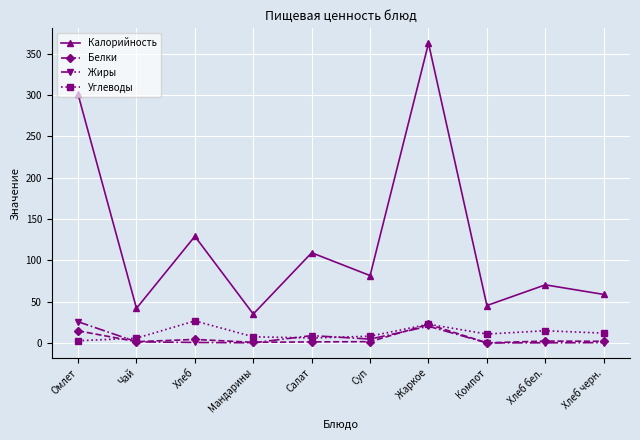

Which series has the largest total across all categories?

Калорийность